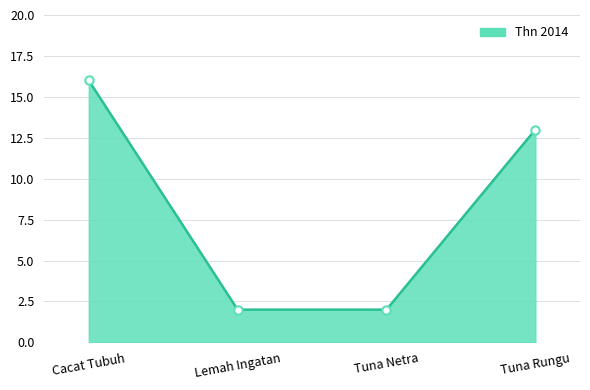

What is the change in value from Cacat Tubuh to Tuna Netra?

-14